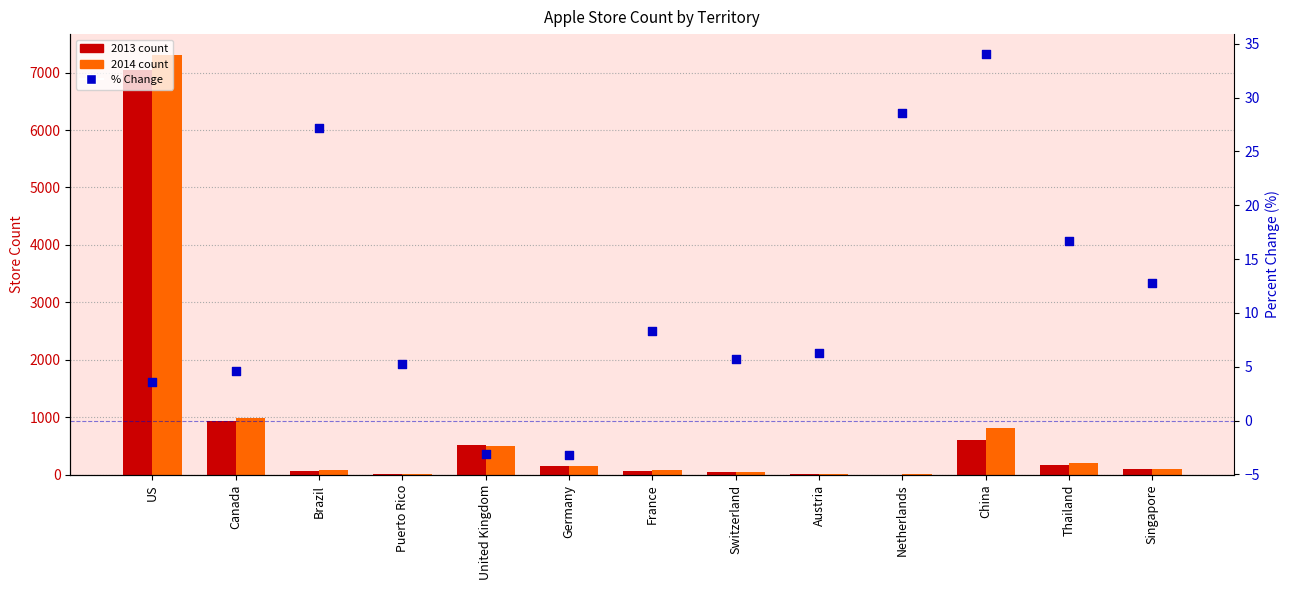

What is the change in value from Brazil to Germany?

-30.3